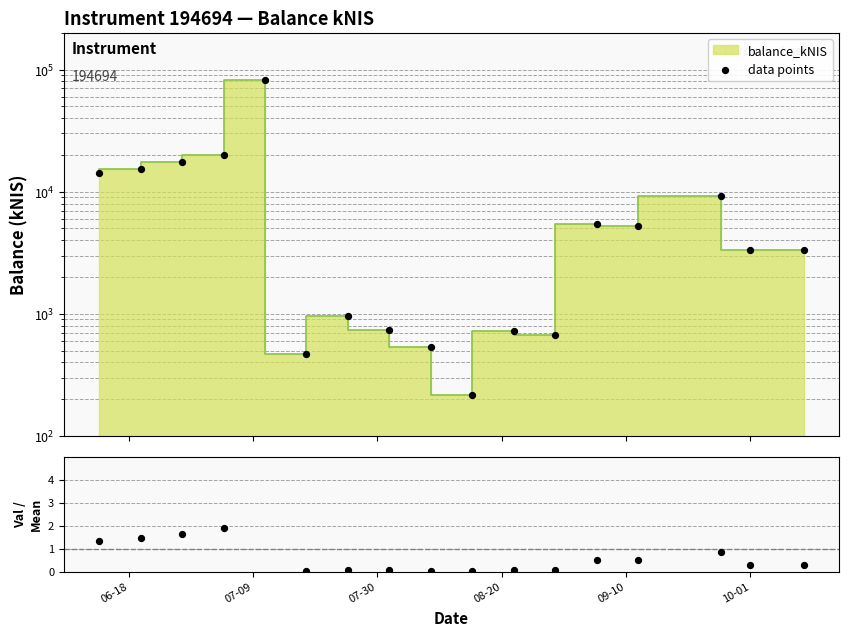

Is the value of balance / mean at 16 greater than the value of data points at 8?

No